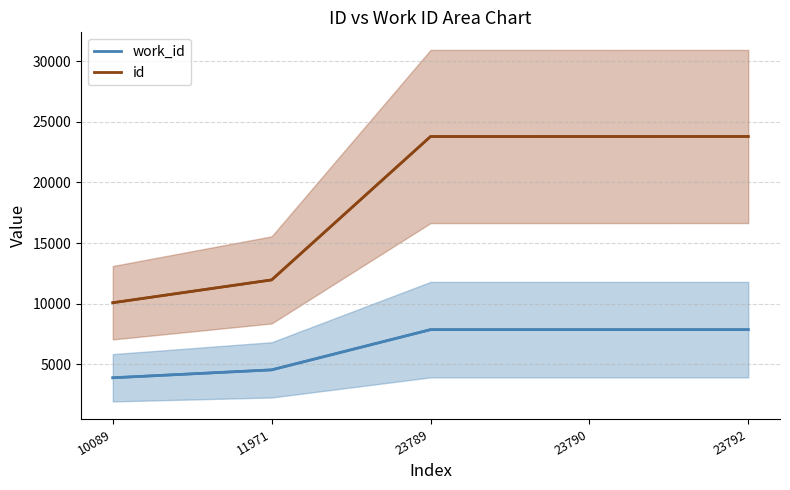

List the series in order of their overall mean, highest first.

id_line, work_id_line